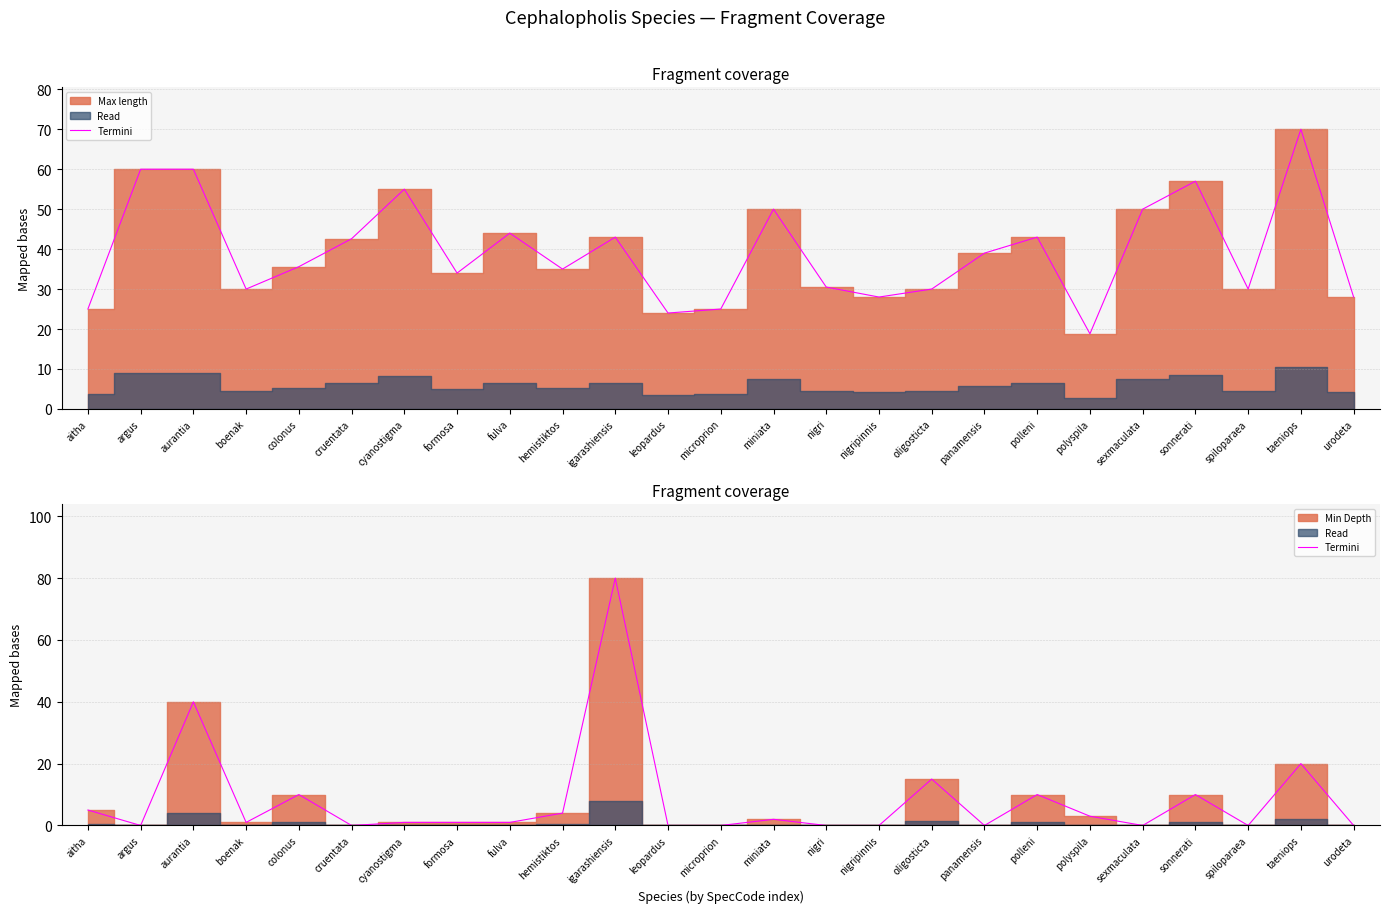

Is it true that the value at sonnerati is 17?

False